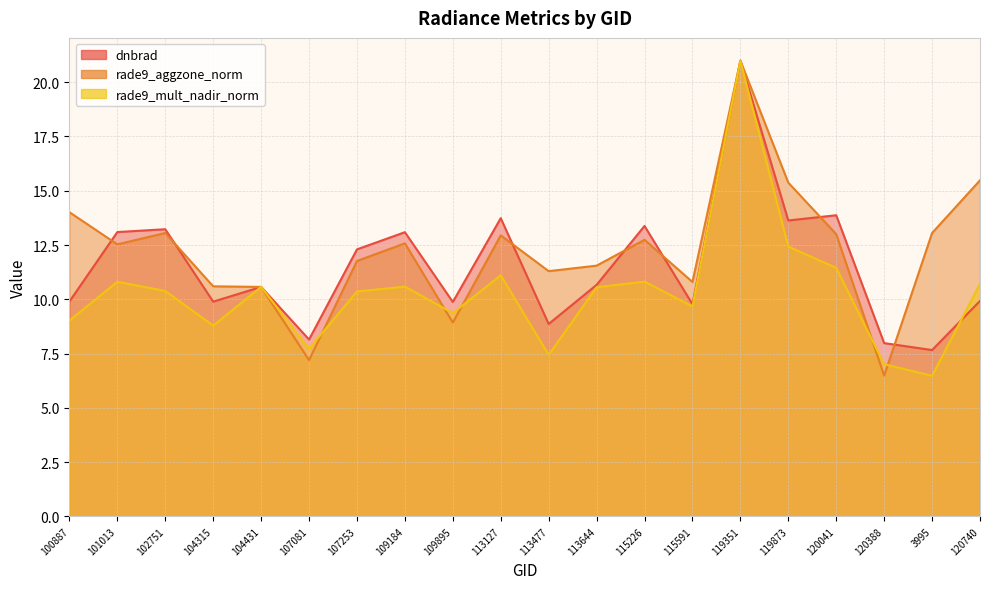

True or false: rade9_mult_nadir_norm has more than 2 points higher than both neighbors.

True